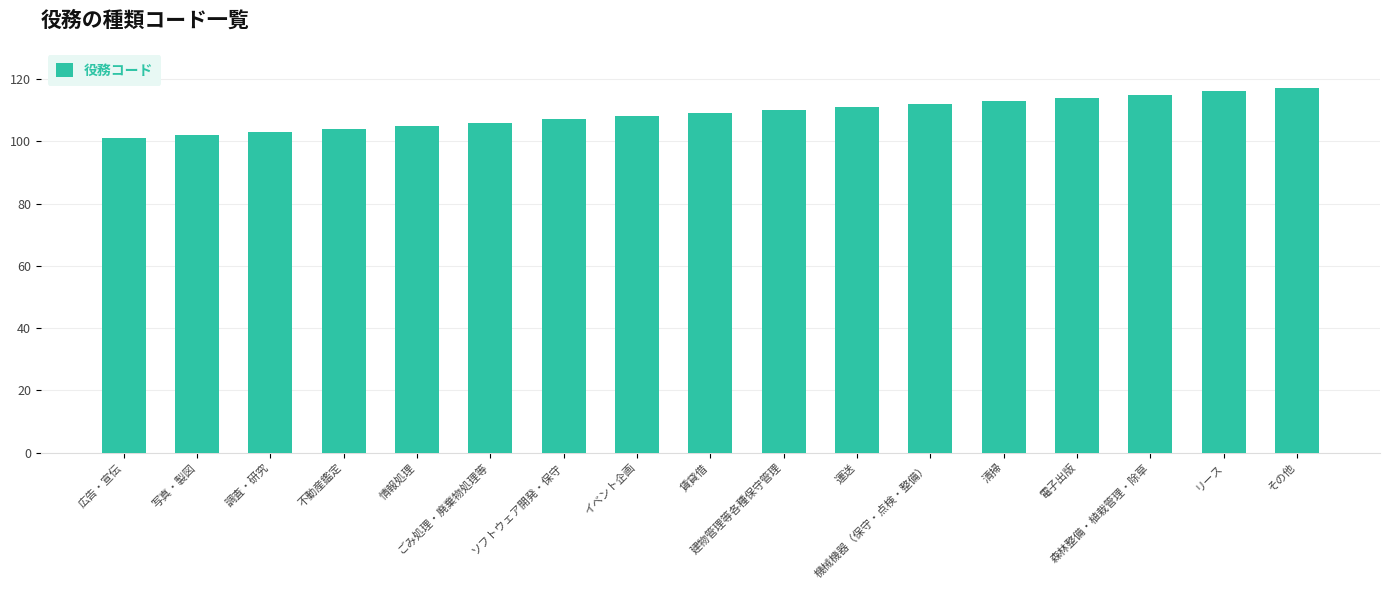

The value at 情報処理 is 105. True or false?

True